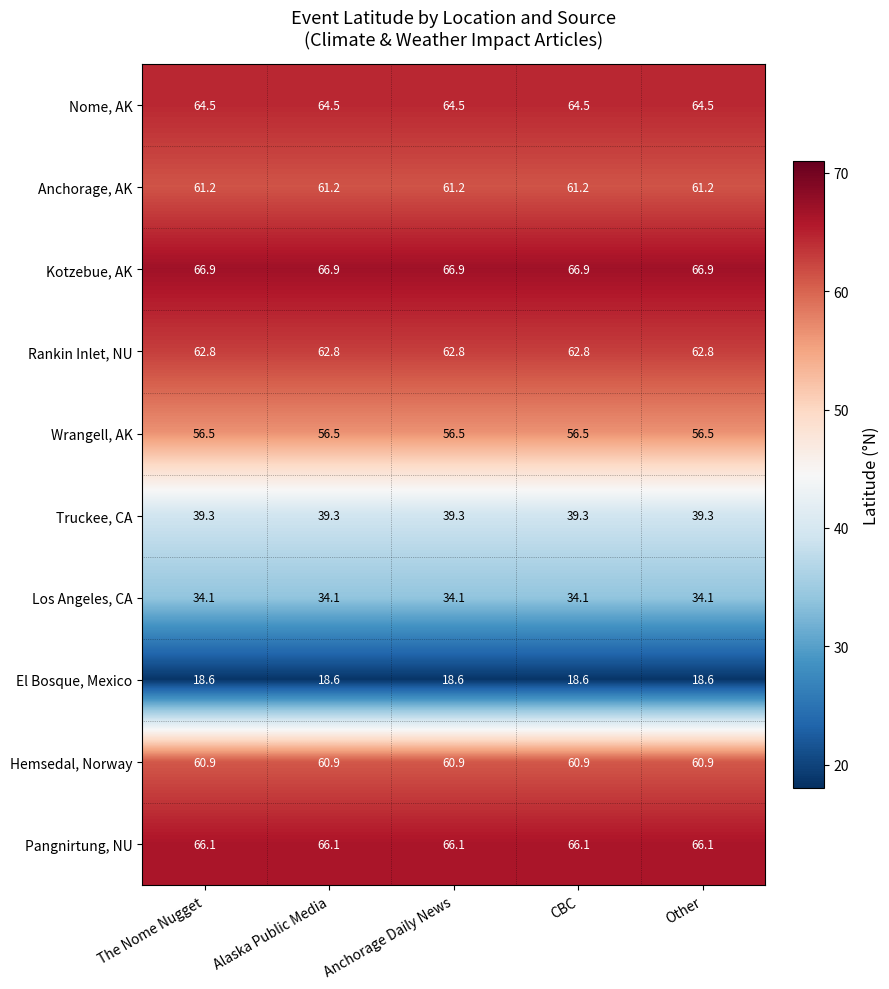

Which series has the largest total across all categories?

Kotzebue, AK